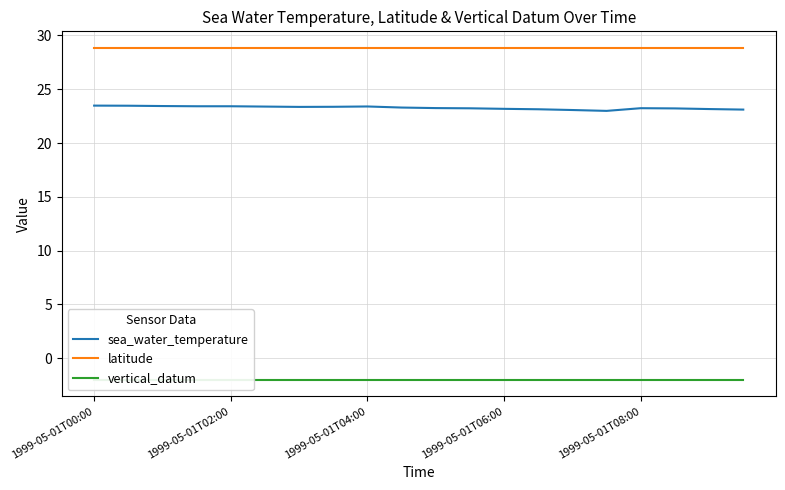

True or false: sea_water_temperature and latitude cross at least once.

False